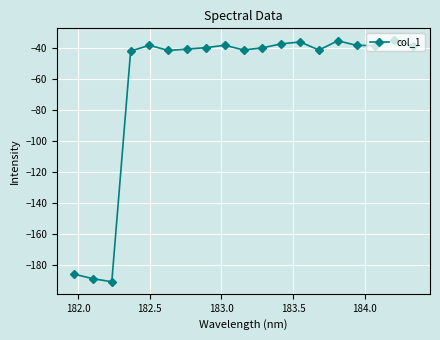

What is the value of the 3rd point from the left?

-191.0